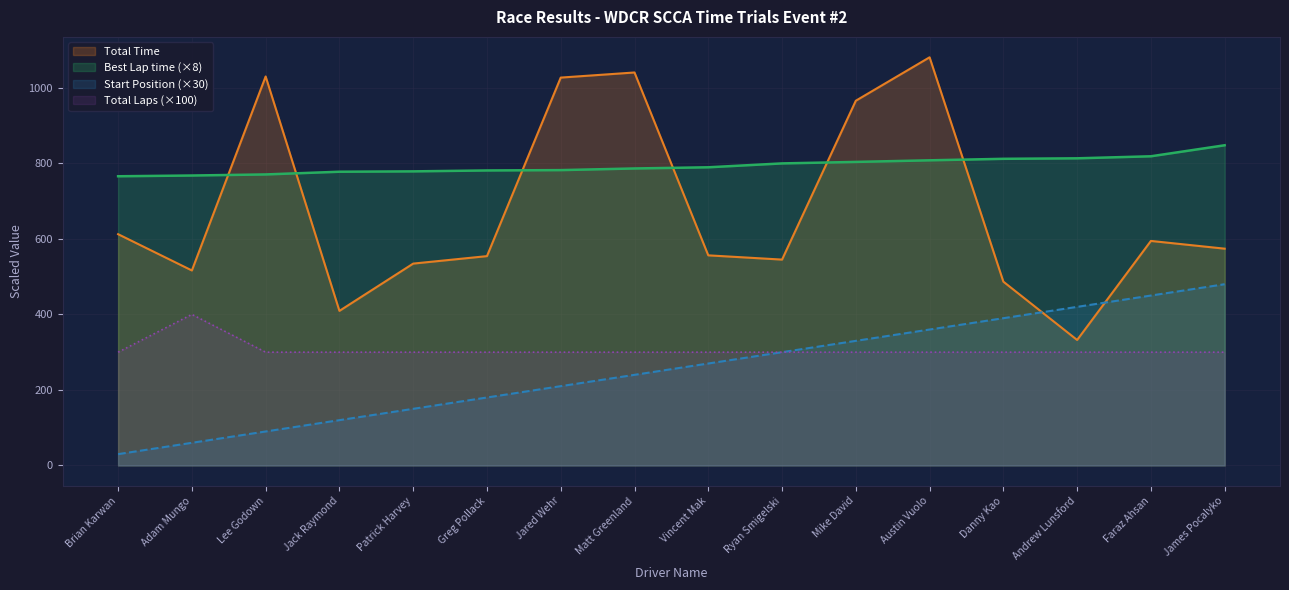

At Jack Raymond, list the series in order from smallest to largest.

Start Position (×30), Total Laps (×100), Total Time, Best Lap time (×8)